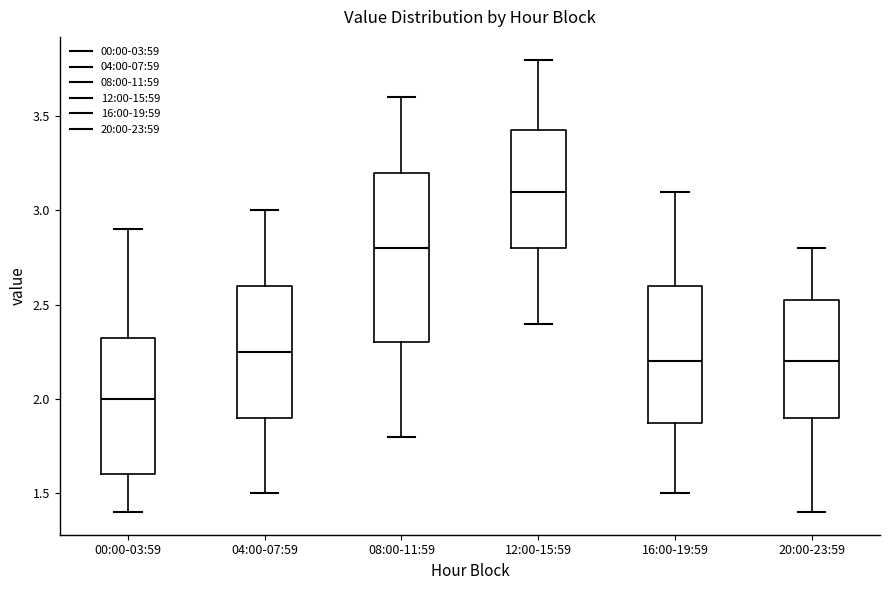

Reading left to right, read every box against the y-axis: the position of its median line, the range the box covers, and the ends of its whiskers. The values are not printed on the chart, so give them approximately, as read against the axis.

00:00-03:59: median 2.00, box 1.60 to 2.35, whiskers 1.40 to 2.90
04:00-07:59: median 2.25, box 1.90 to 2.60, whiskers 1.50 to 3.00
08:00-11:59: median 2.80, box 2.30 to 3.20, whiskers 1.80 to 3.60
12:00-15:59: median 3.10, box 2.80 to 3.45, whiskers 2.40 to 3.80
16:00-19:59: median 2.20, box 1.90 to 2.60, whiskers 1.50 to 3.10
20:00-23:59: median 2.20, box 1.90 to 2.55, whiskers 1.40 to 2.80